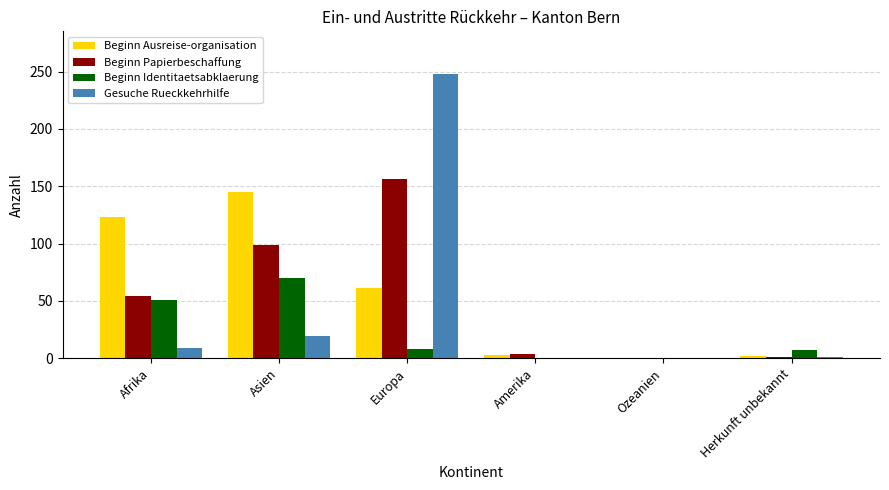

At which label does Beginn Papierbeschaffung reach its peak?

Europa